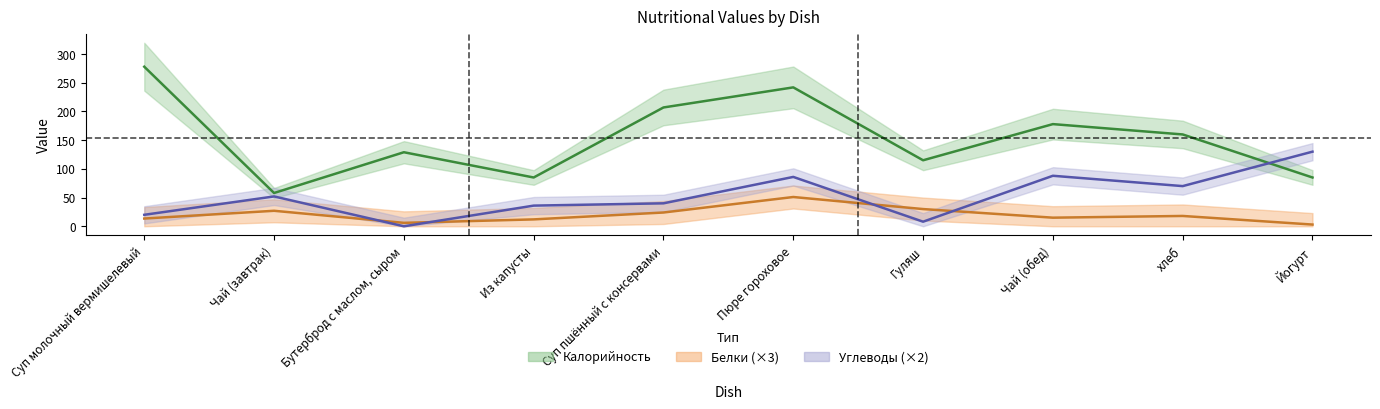

What is the total value across all series at хлеб?

248.0